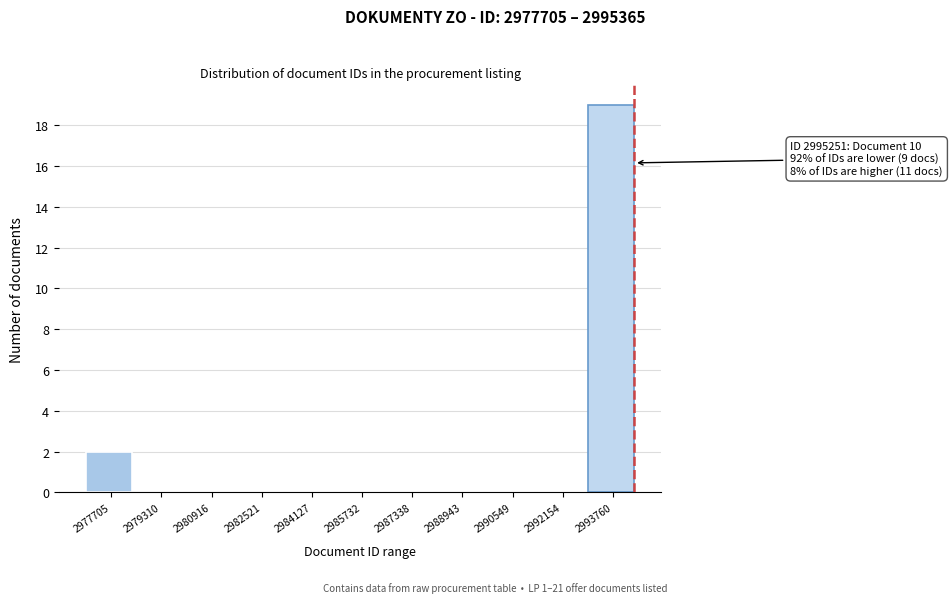

Reading left to right, list all the values displayed in this chart.

2977705=2	2979310=0	2980916=0	2982521=0	2984127=0	2985732=0	2987338=0	2988943=0	2990549=0	2992154=0	2993760=19